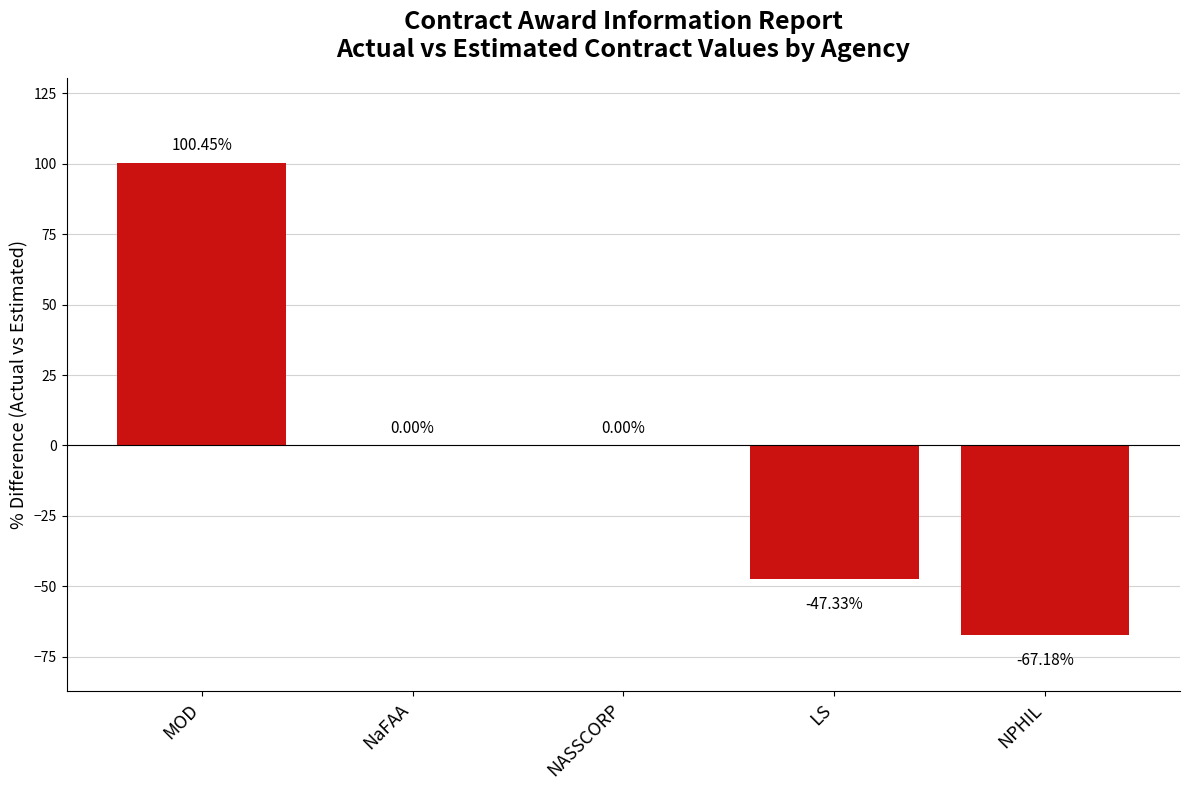

Which label corresponds to the largest value in the chart?

MOD